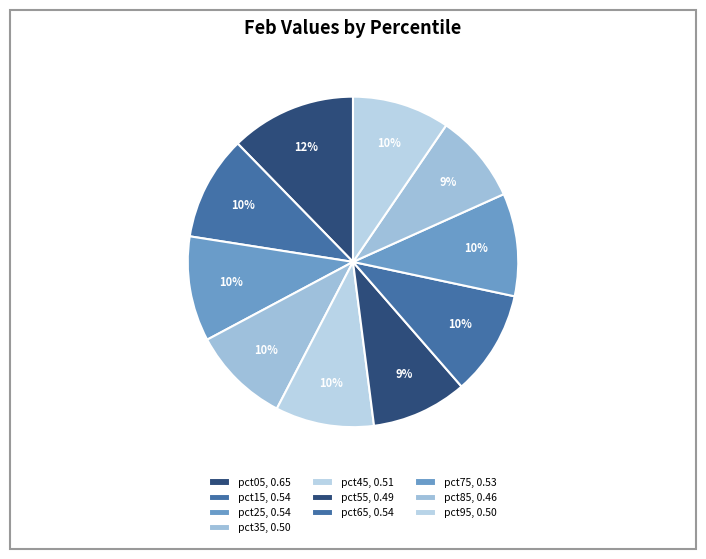

Does pct05 account for over 50% of the chart?

No